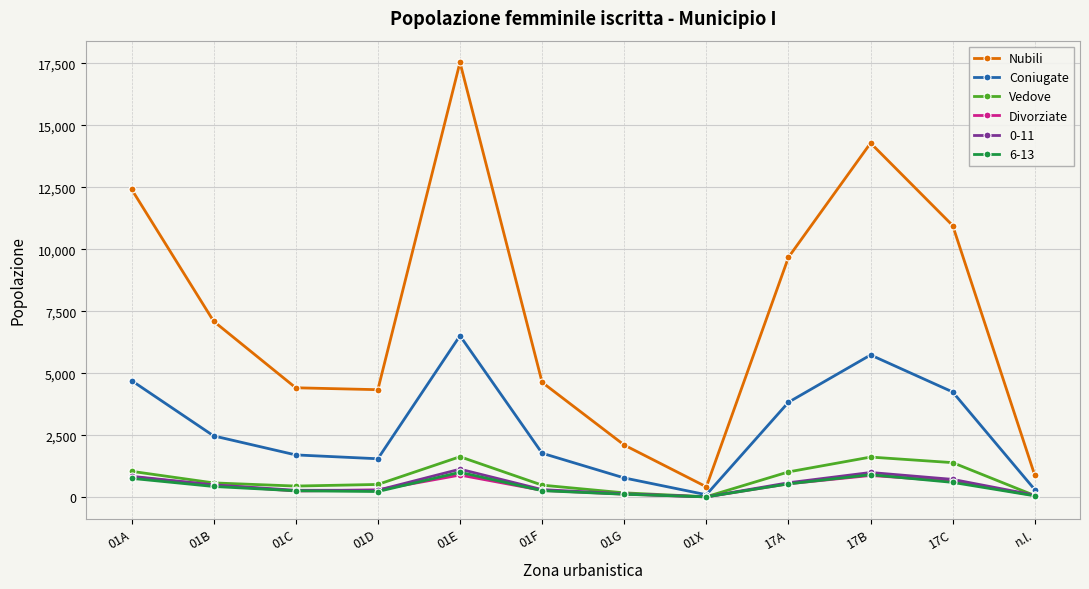

Which series has the largest total across all categories?

Nubili